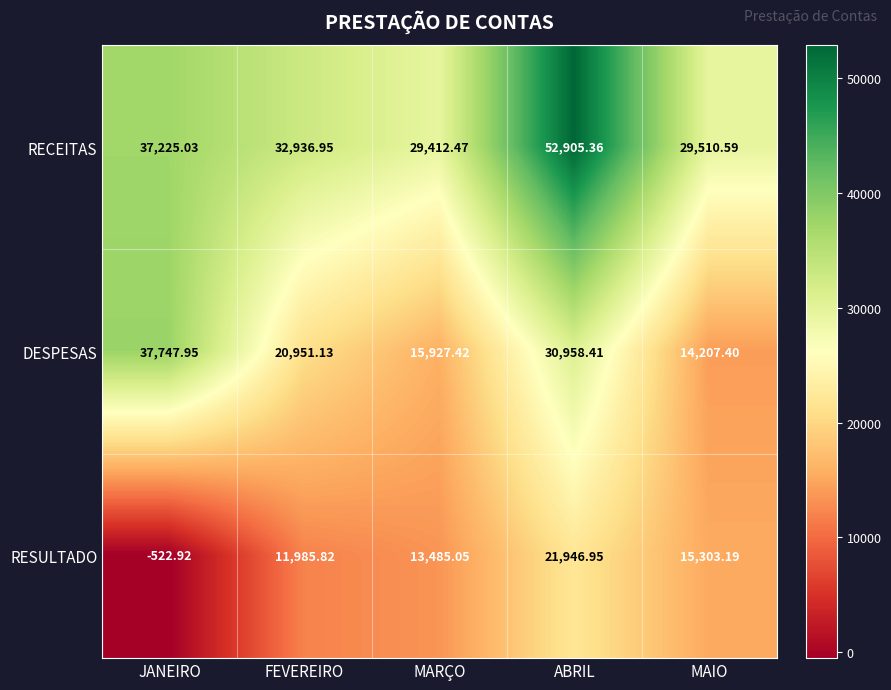

What is the total value across all series at JANEIRO?

74450.1